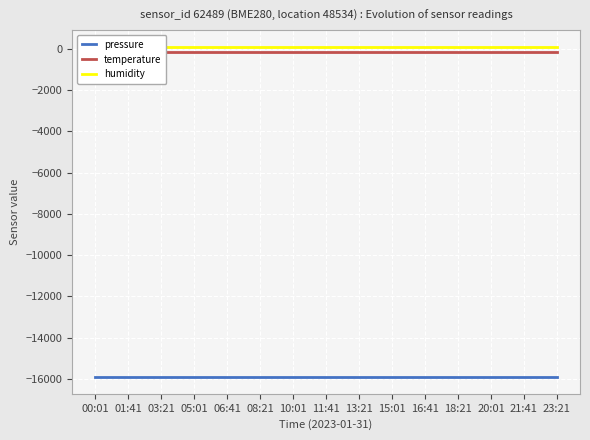

What is the total value across all series at 20:01?

-15964.4